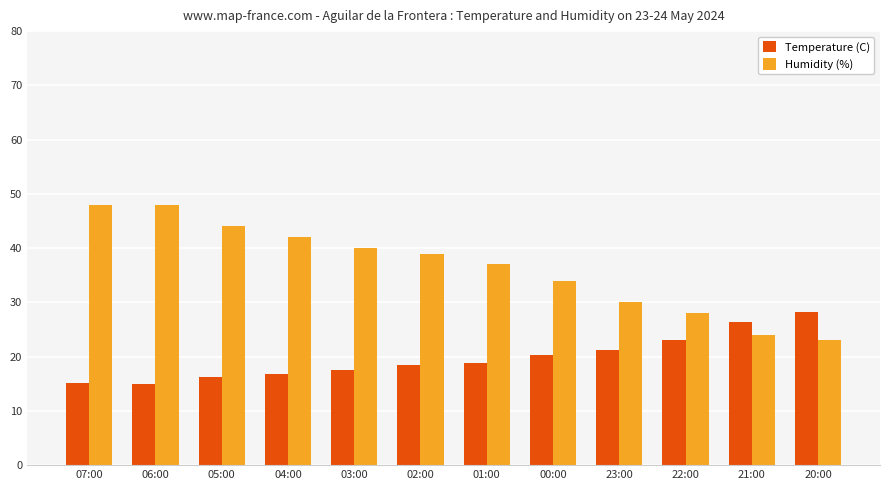

How many bars are there in total?

24